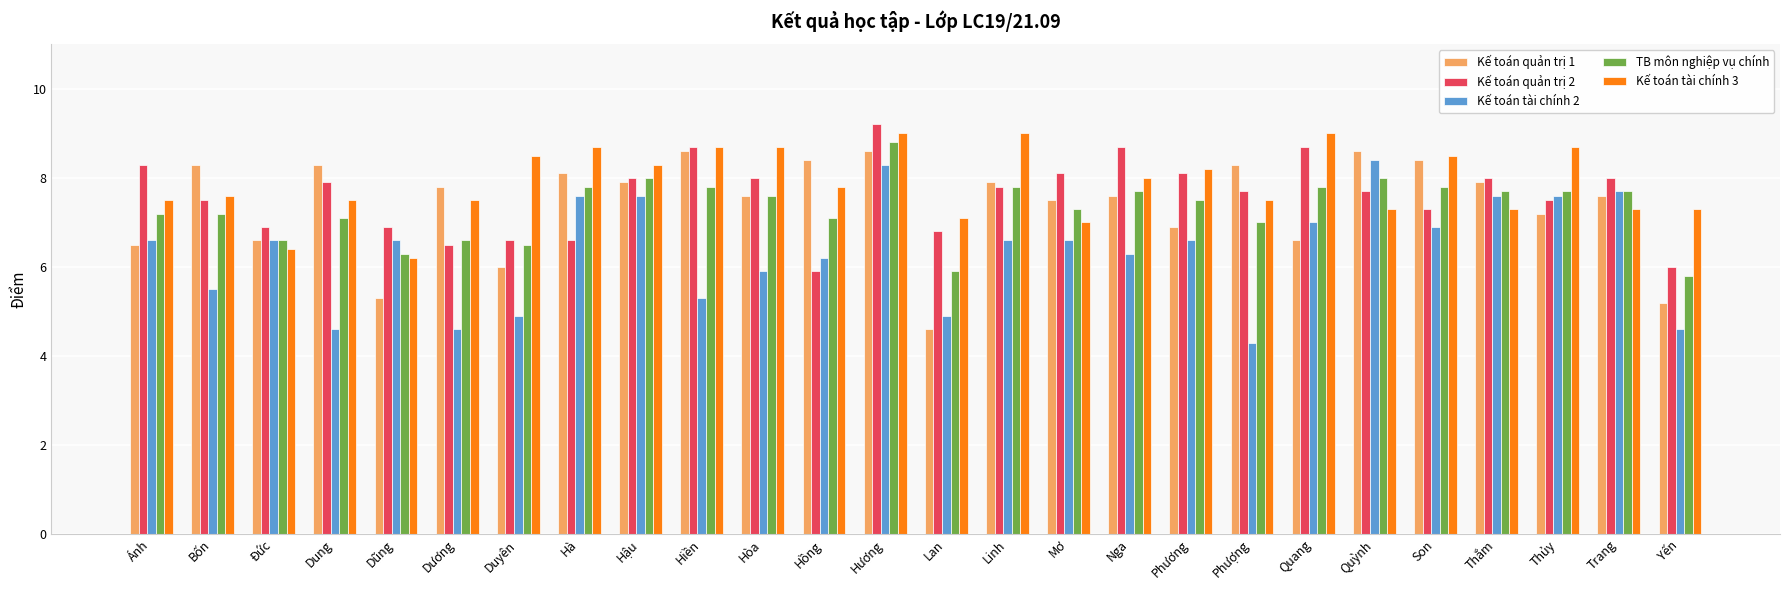

What is the greatest value displayed?

9.2